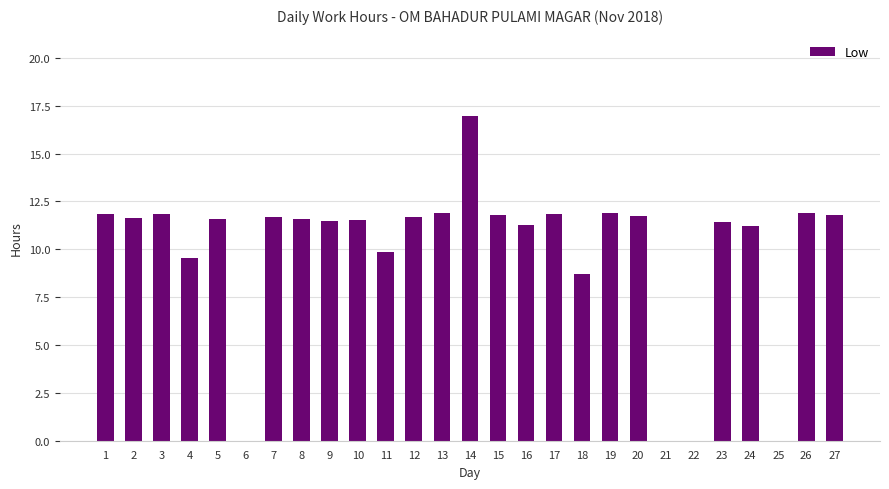

Is it true that the value at 23 is 11.4?

True